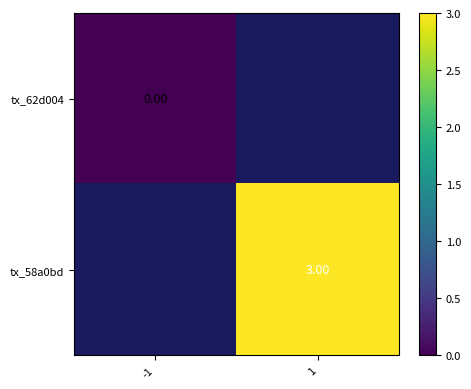

List the labels in order of tx_58a0bd value, smallest first.

-1, 1